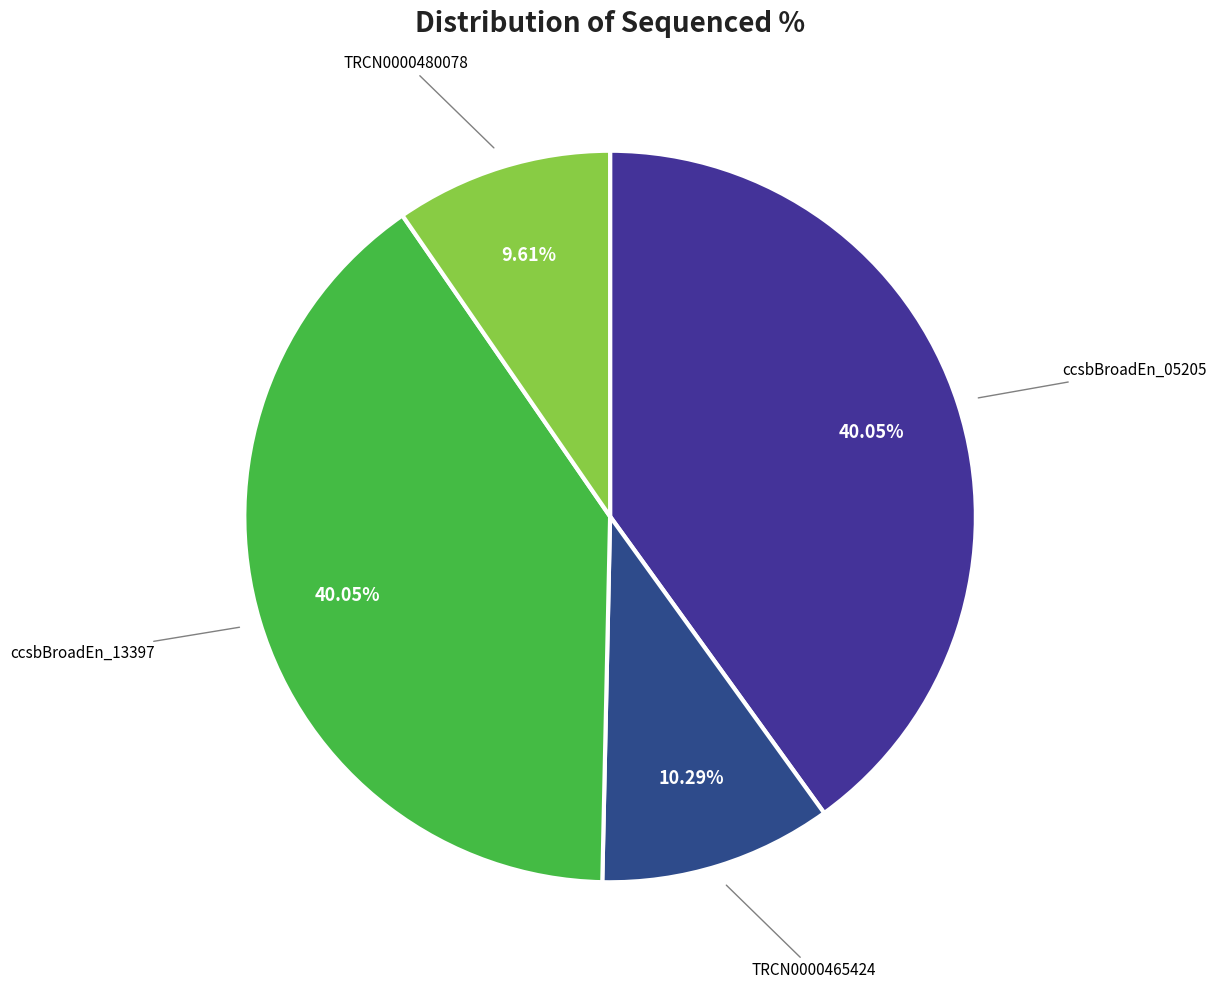

How many segments does this pie chart have?

4